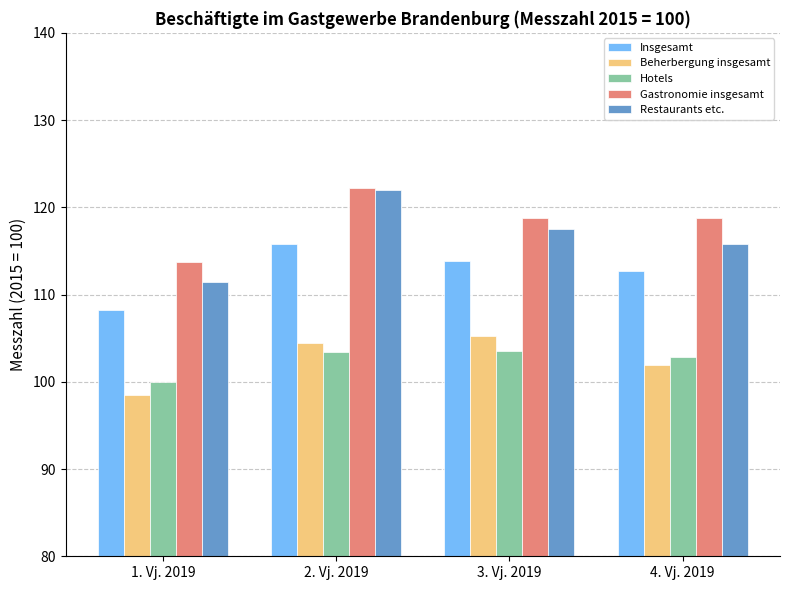

What are all the series names shown in the legend?

Insgesamt, Beherbergung insgesamt, Hotels, Gastronomie insgesamt, Restaurants etc.